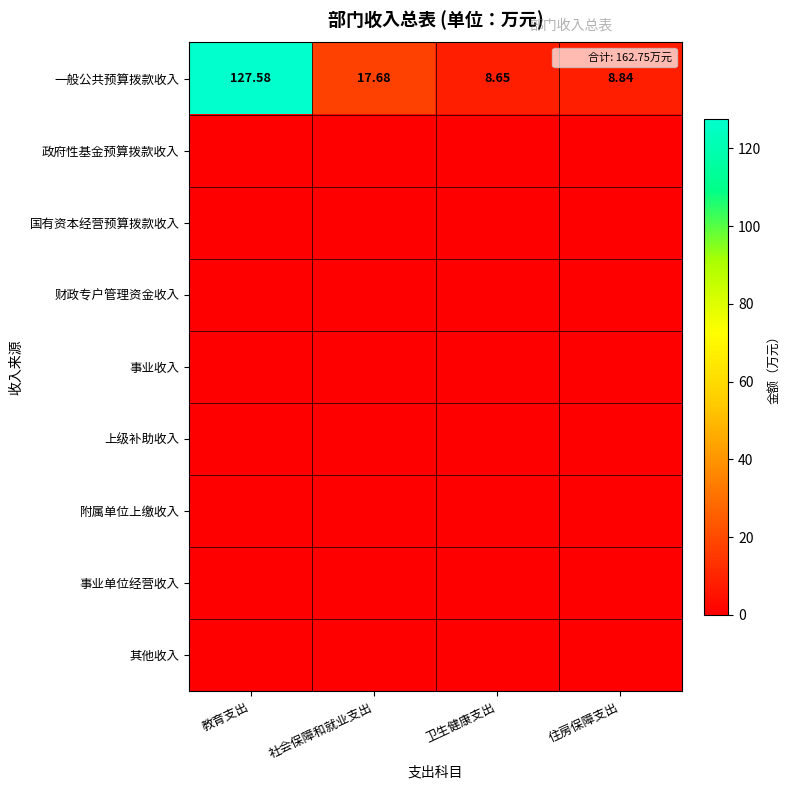

At which label does 附属单位上缴收入 reach its peak?

教育支出